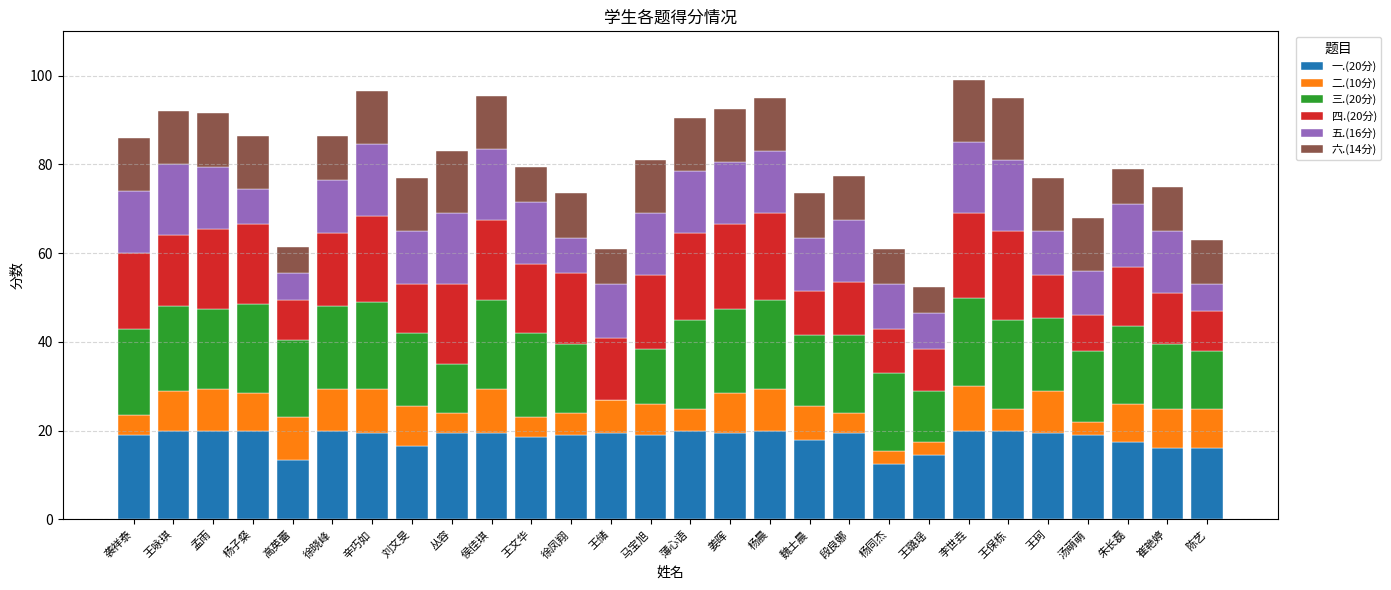

What is the total value across all series at 段良娜?

77.5